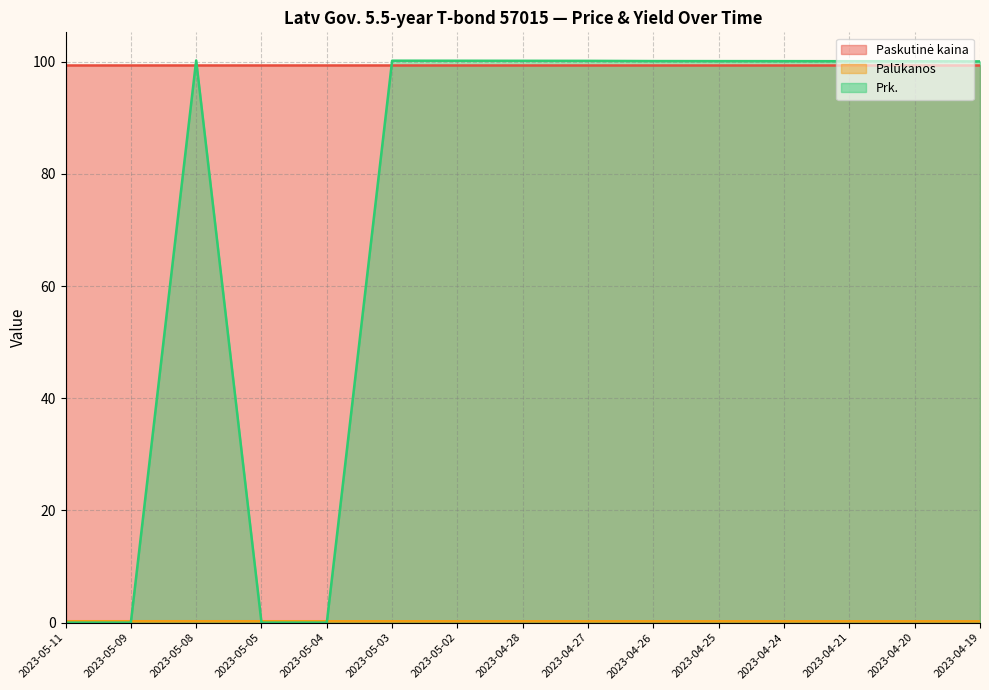

What is the maximum value shown in the chart?

100.2